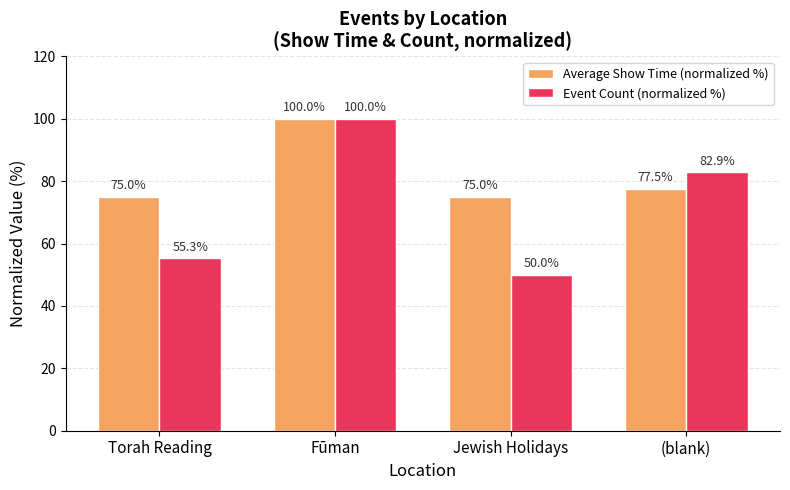

What is the value of the Event Count (normalized %) bar at the 2nd from the left?

100.0